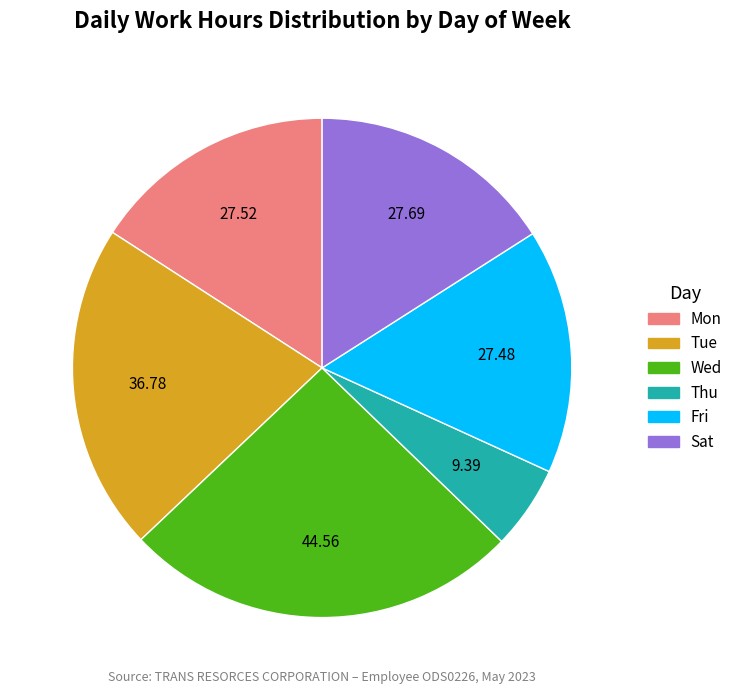

Does any single category account for the majority?

No